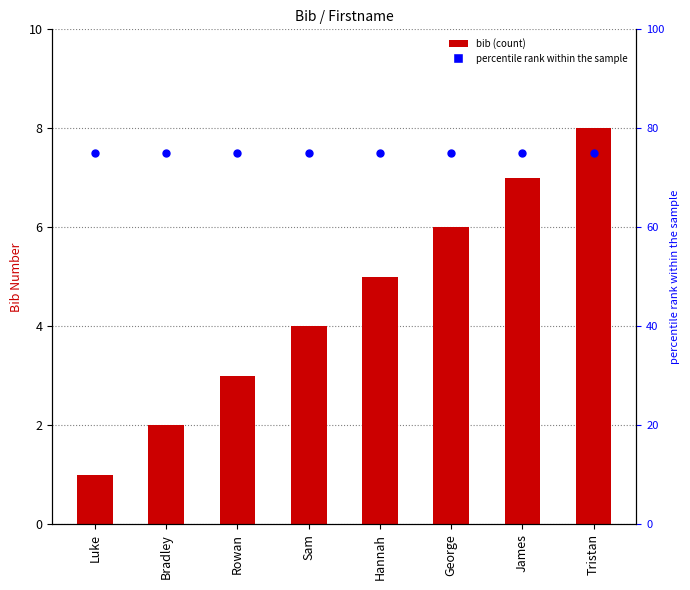

What are all the series names shown in the legend?

bib, percentile rank within the sample